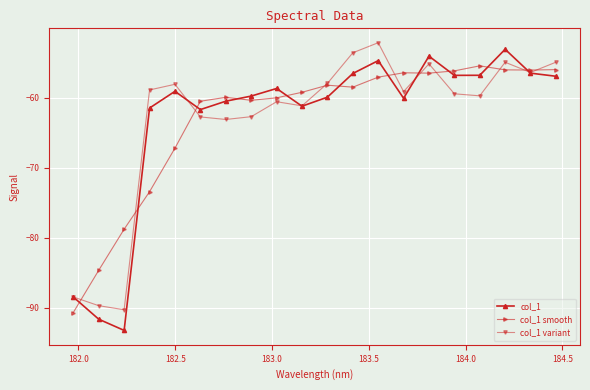

What is the maximum value shown in the chart?

-52.1